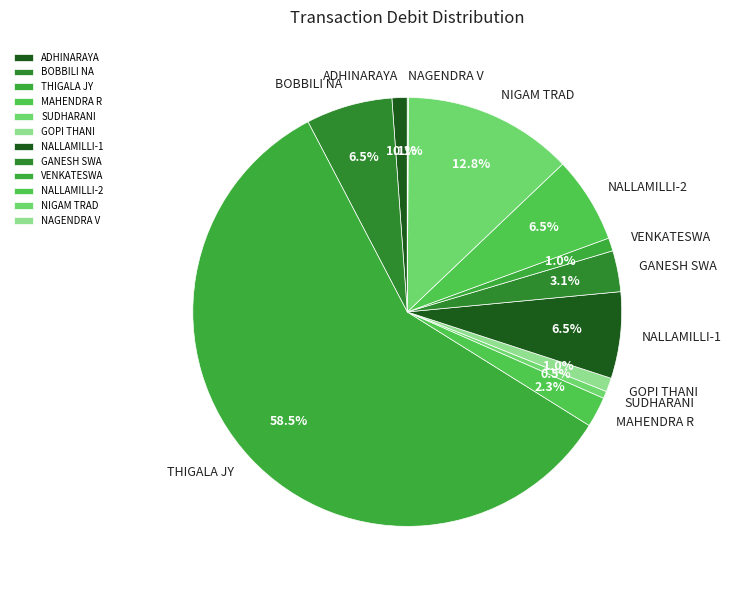

What is the largest slice in the pie chart?

THIGALA JY